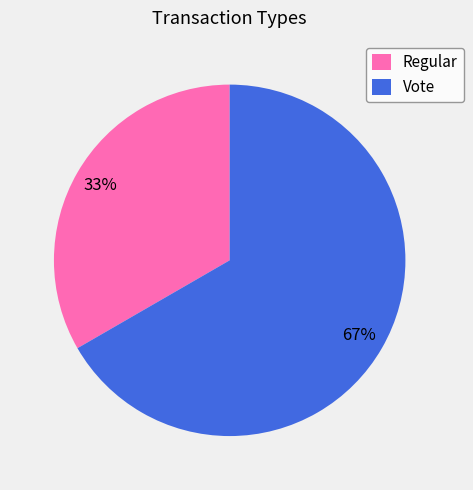

How many segments does this pie chart have?

2